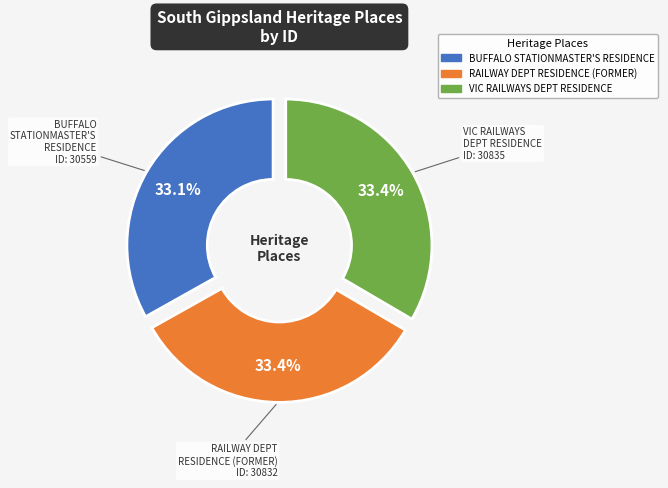

Is there any slice that represents more than half of the pie?

No